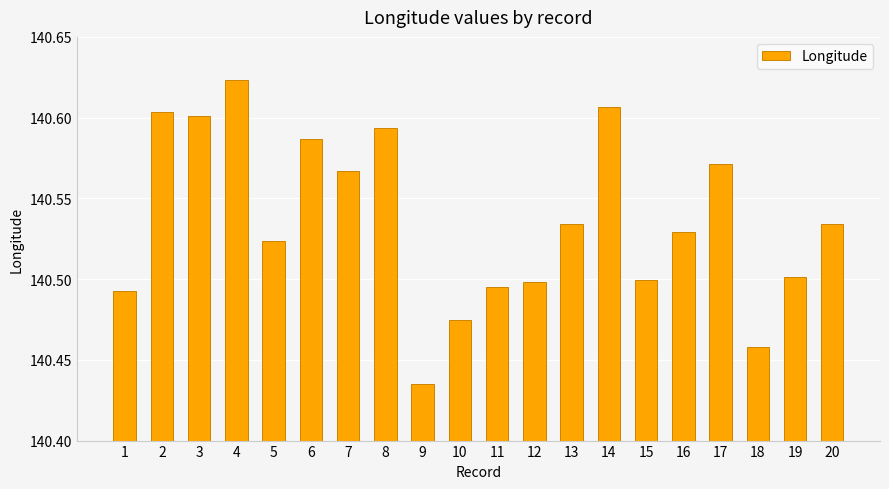

The value at 13 is 249.4. True or false?

False